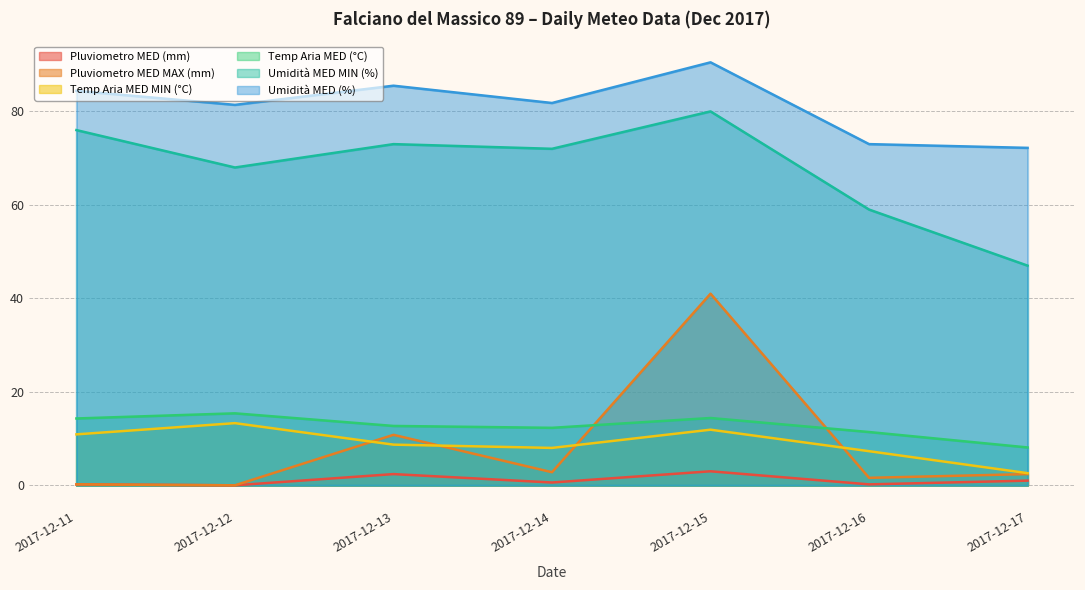

At 2017-12-11, list the series in order from largest to smallest.

Umidità MED (%), Umidità MED MIN (%), Temp Aria MED (°C), Temp Aria MED MIN (°C), Pluviometro MED (mm), Pluviometro MED MAX (mm)